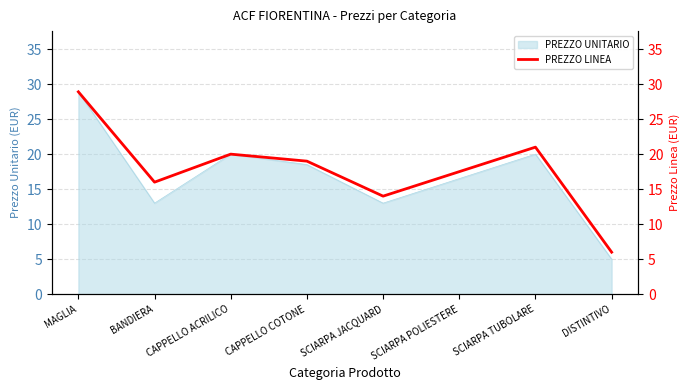

True or false: the data shows 28.2 at SCIARPA POLIESTERE.

False